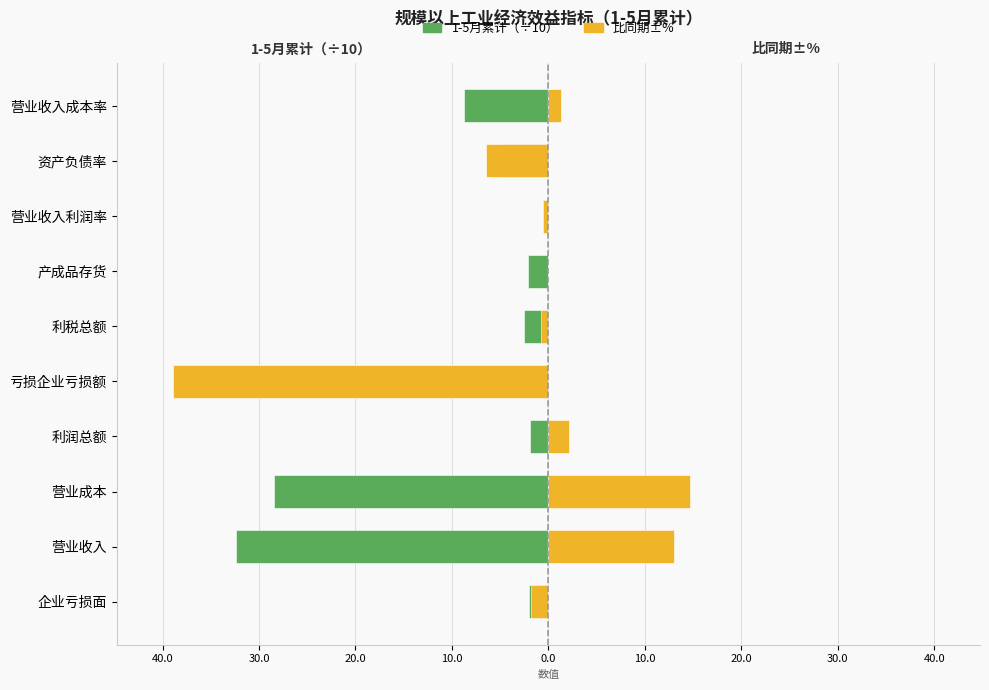

What is the sum of the 1-5月累计（÷10） values at 利润总额 and 亏损企业亏损额?

-2.1